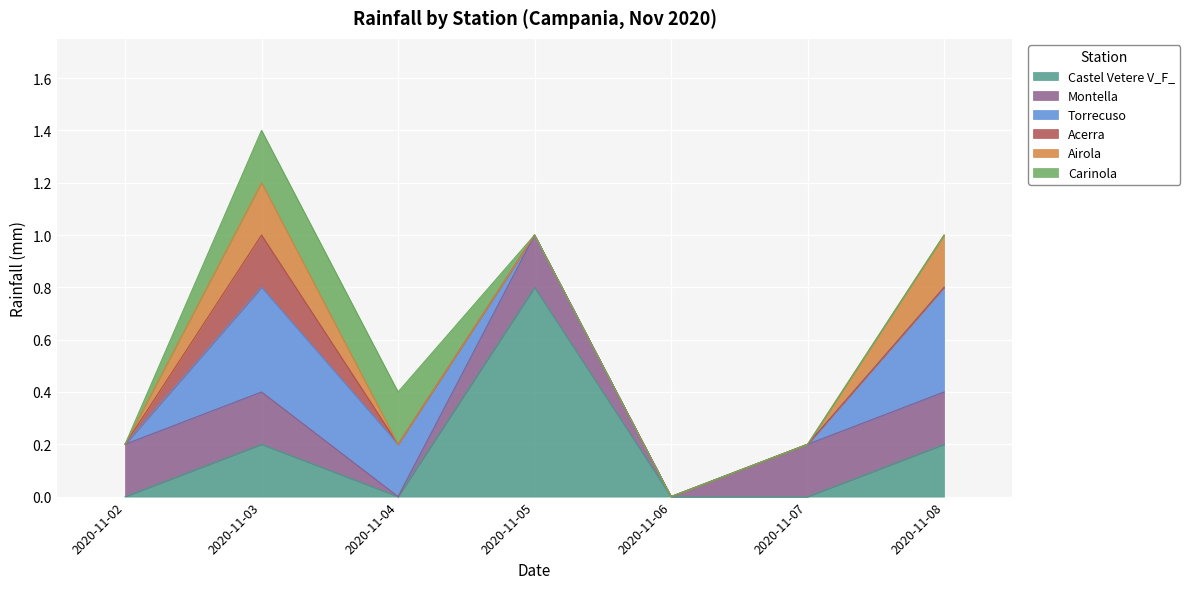

True or false: Carinola and Airola intersect in this chart.

False